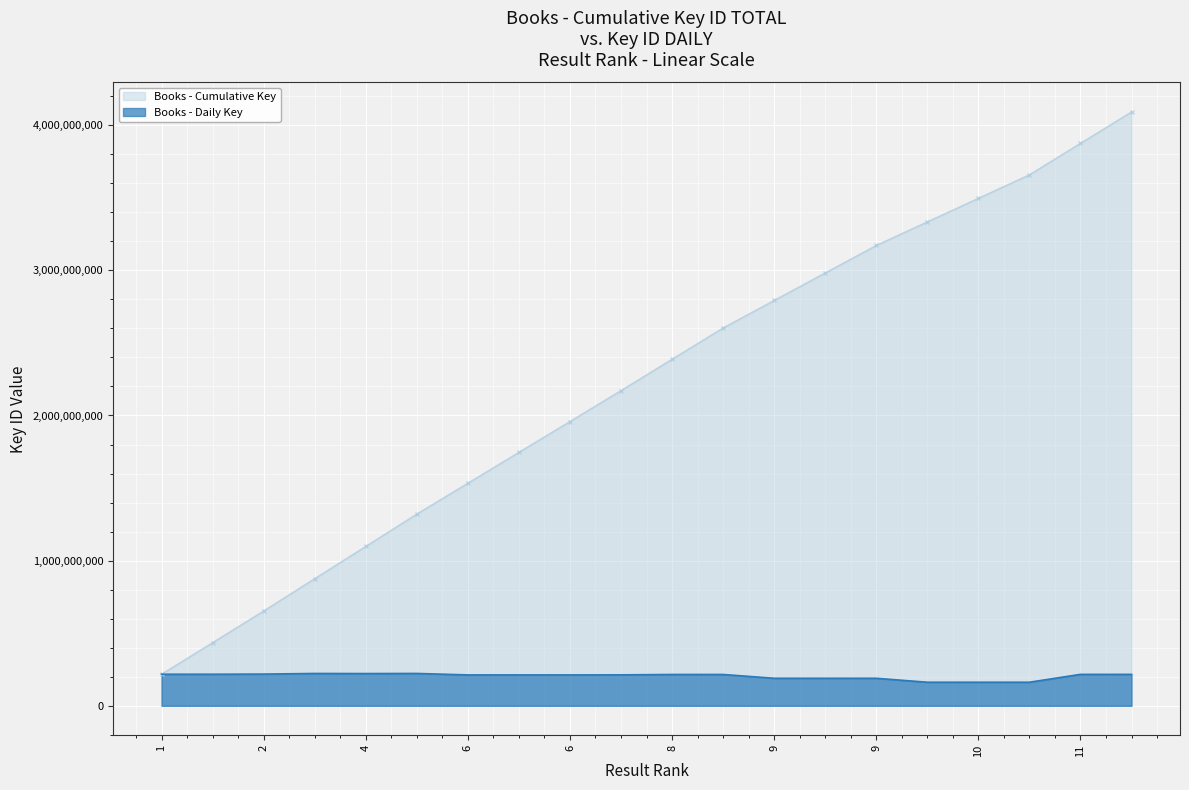

What are all the series names shown in the legend?

Books - Cumulative Key, Books - Daily Key